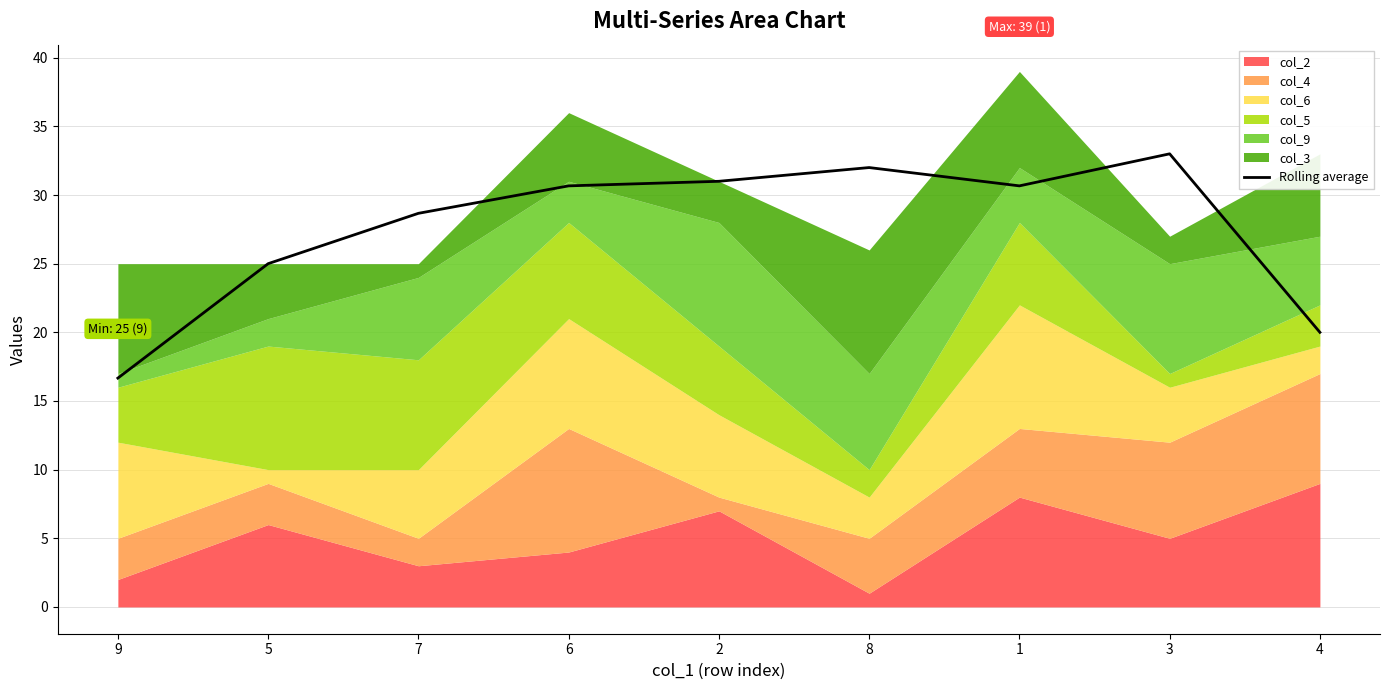

The value at 7 is 9.7. True or false?

False